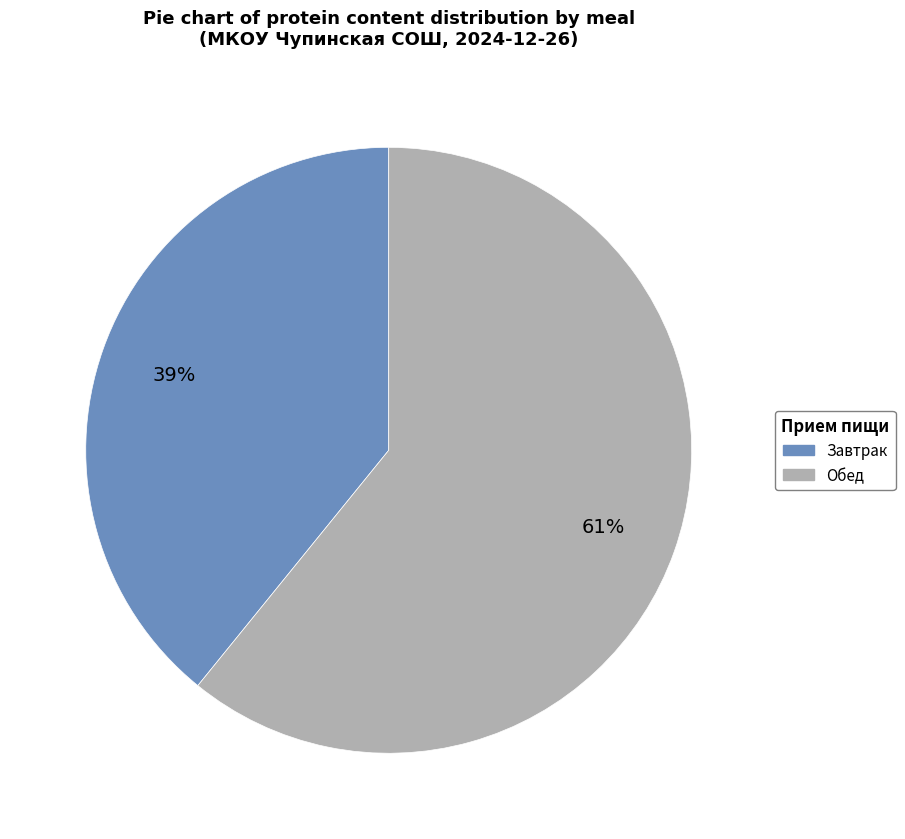

How many segments does this pie chart have?

2